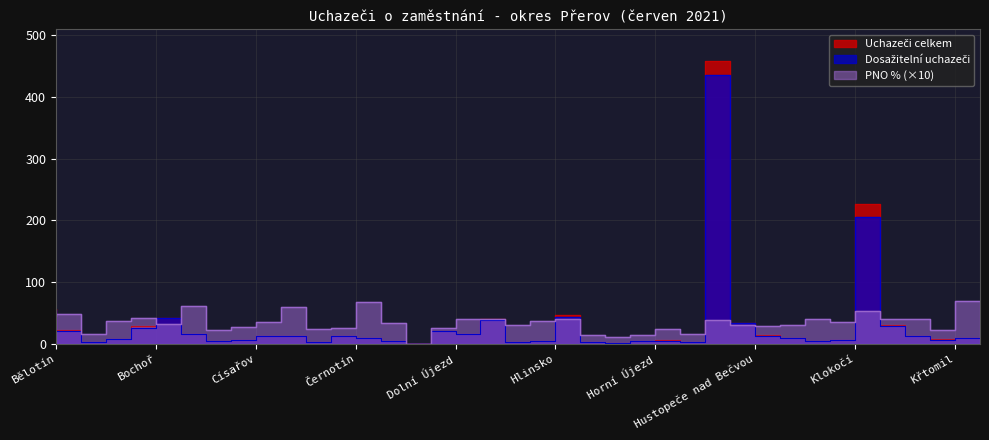

Where is the first local maximum for PNO %?

Beňov